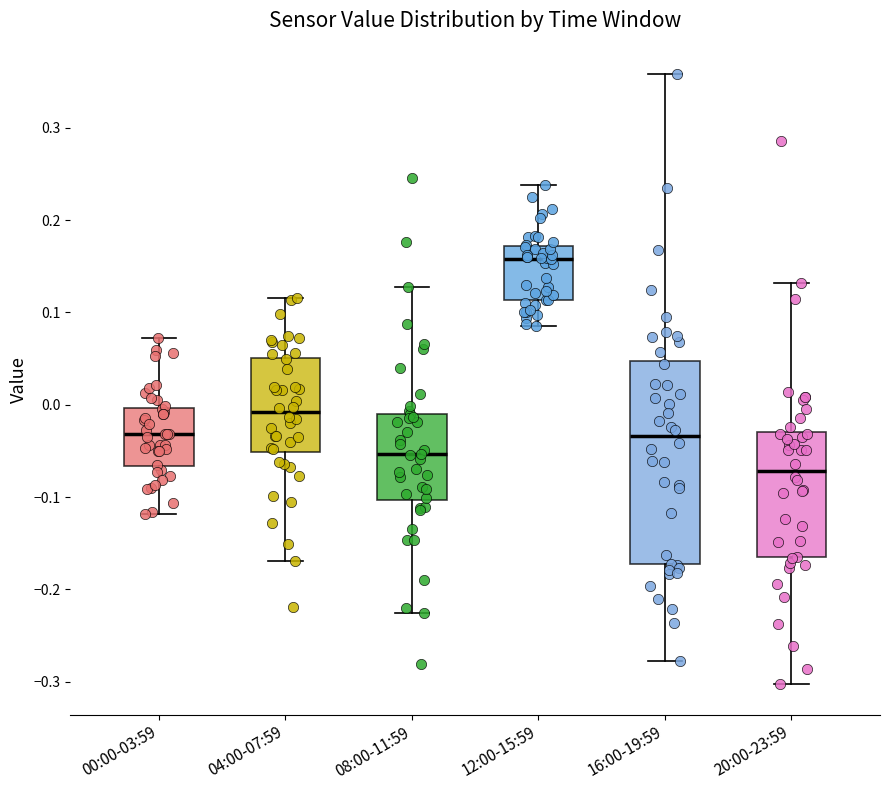

Where is the lower edge of the box for 12:00-15:59 on the y-axis? The values are not printed on the chart, so give them approximately, as read against the axis.

0.11